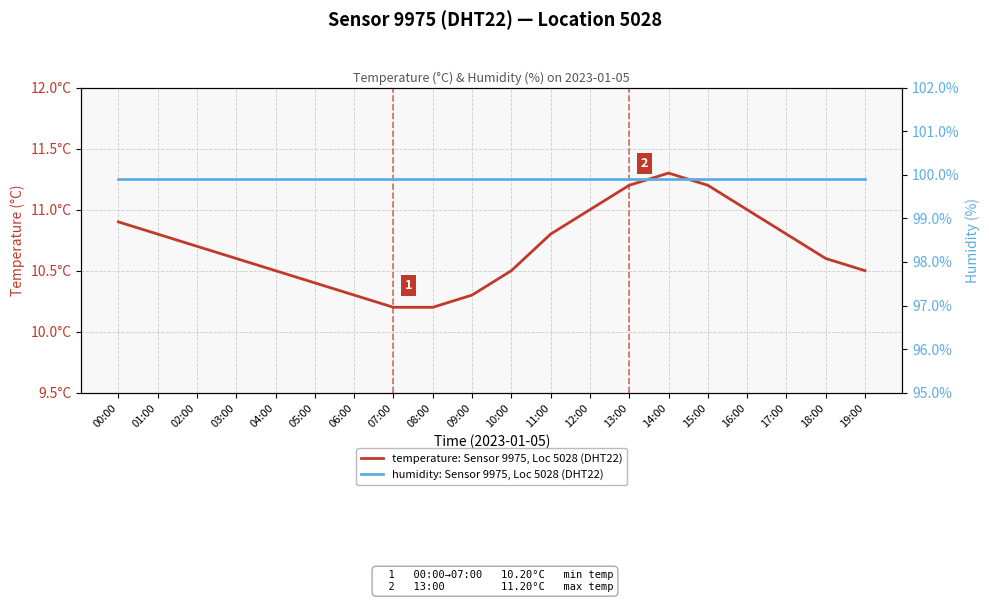

How many categories are shown in the chart?

20